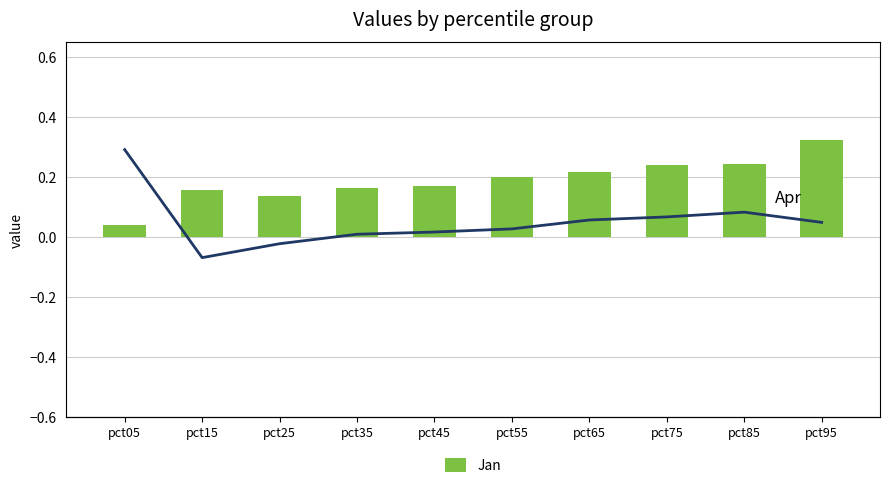

Which category has the highest value across all series?

pct05